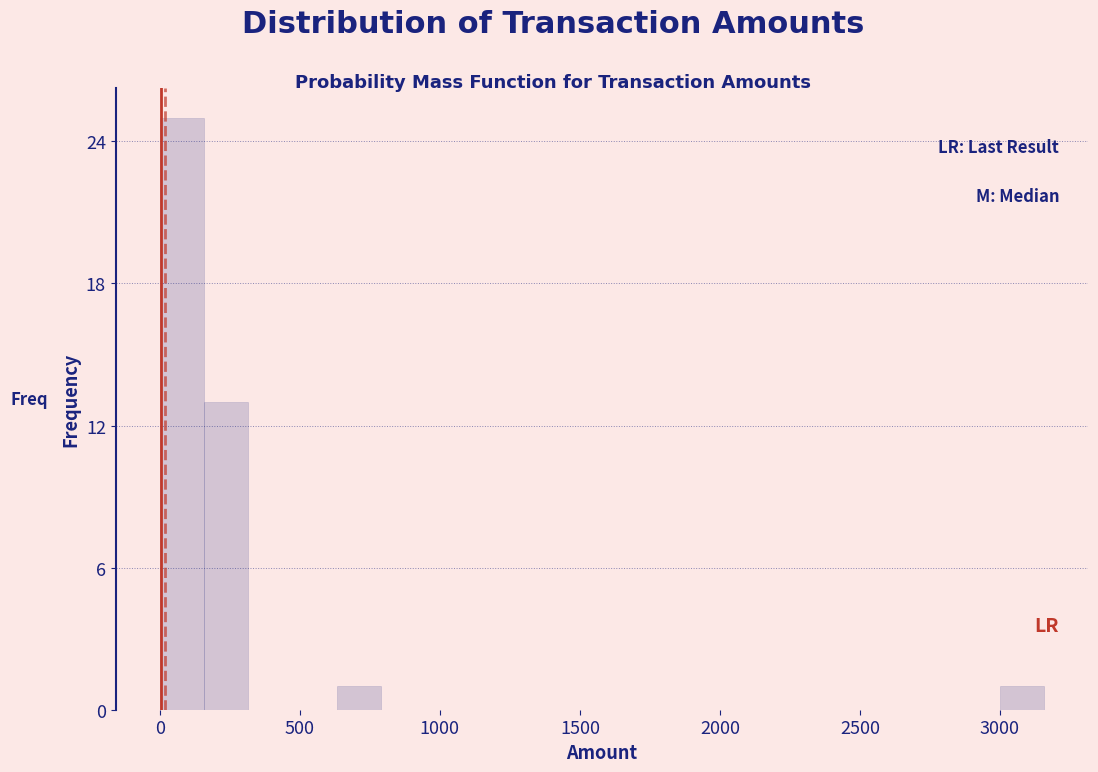

Read against the x-axis, roughly where is the centre of the tallest bar?

100